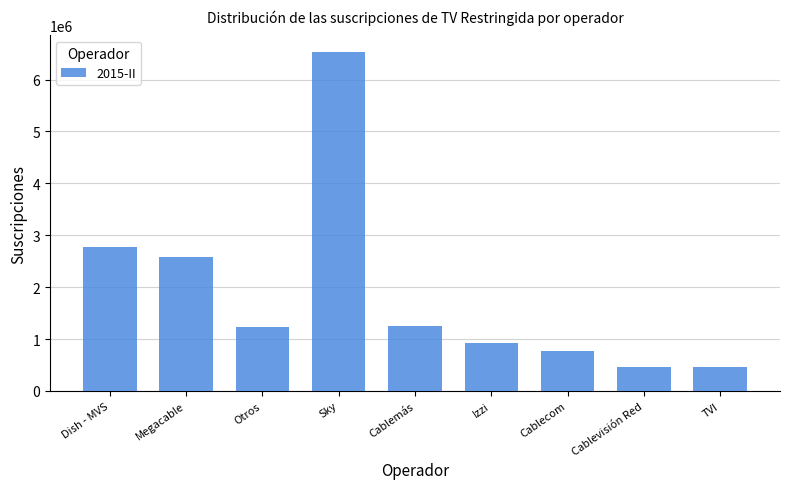

What is the value of the 7th bar from the left?

776711.0